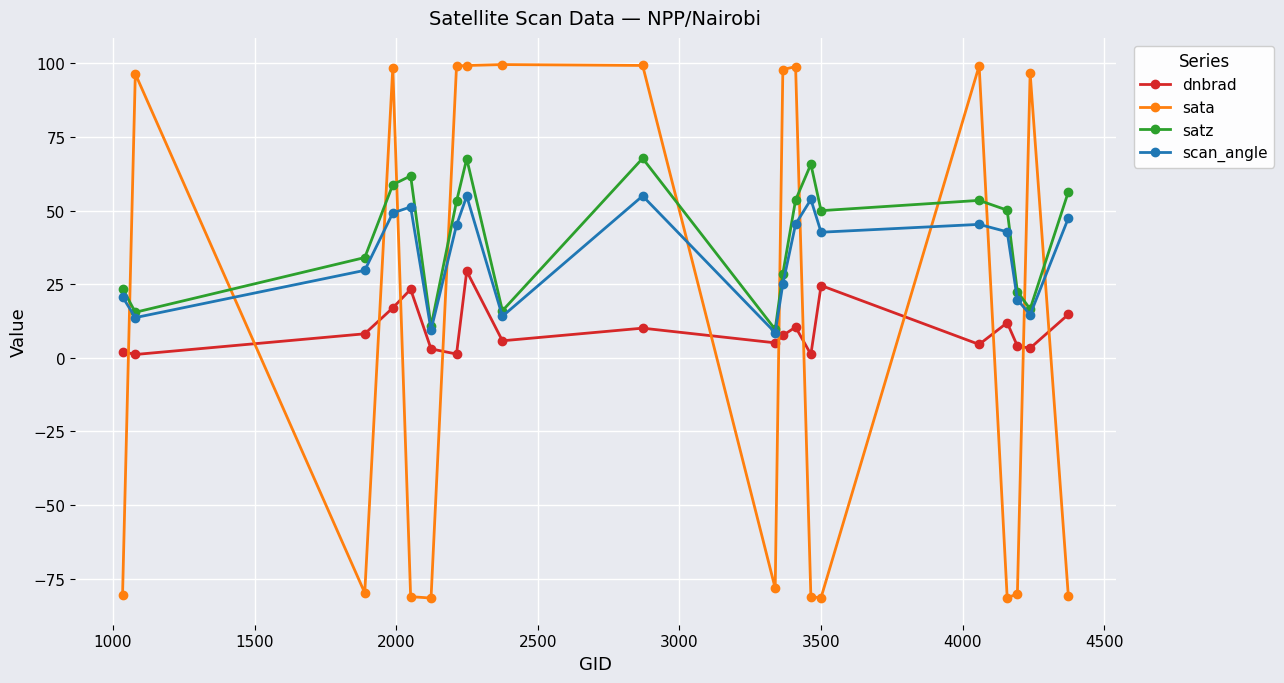

List the series in order of their peak value, highest first.

sata, satz, scan_angle, dnbrad